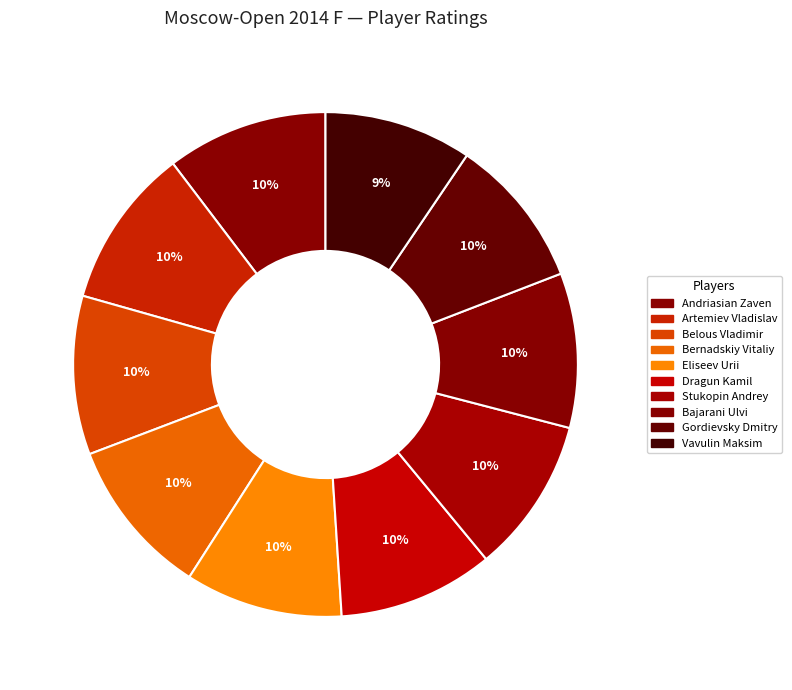

To the nearest percent, what percentage of the pie is Gordievsky Dmitry?

10%